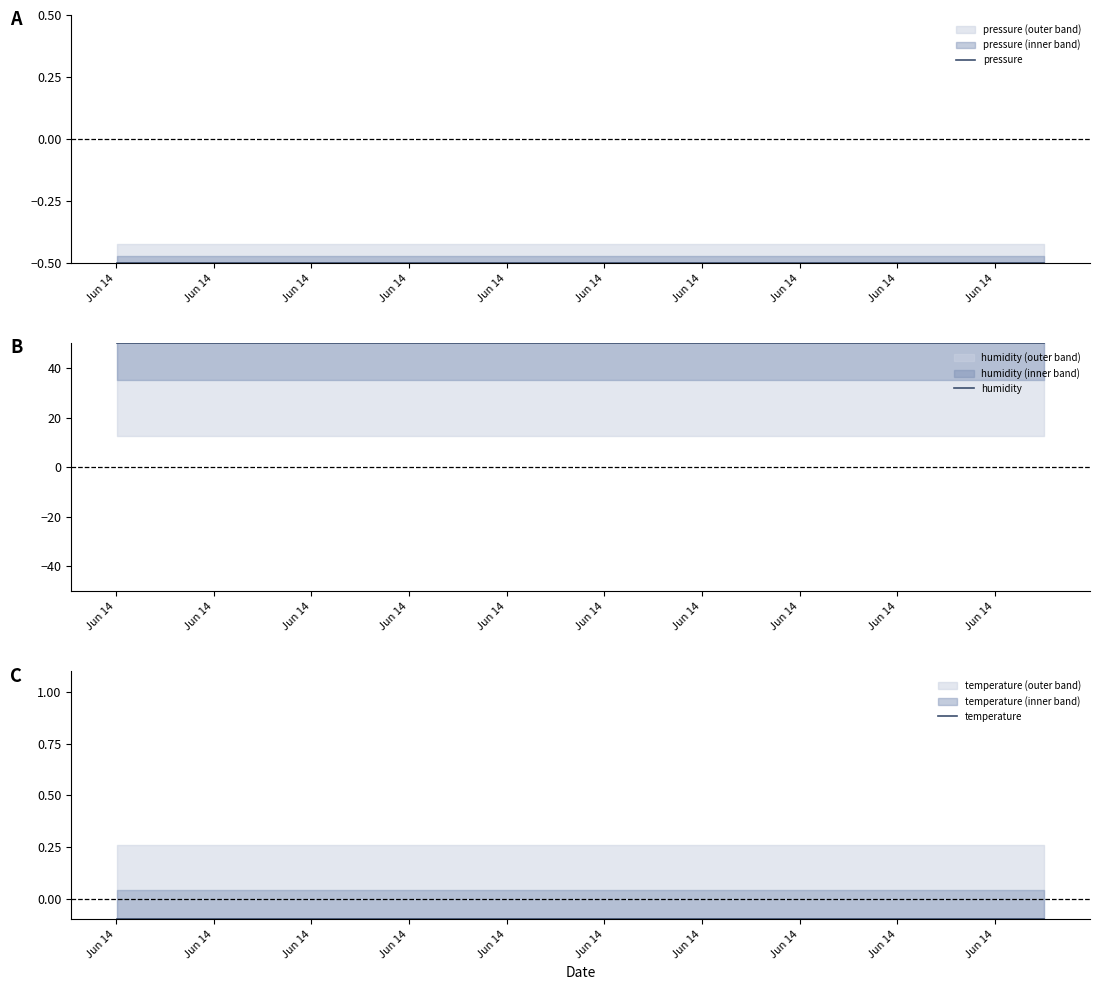

Reading left to right, transcribe all the data shown in this chart.

pressure: -0.5	-0.5	-0.5	-0.5	-0.5	-0.5	-0.5	-0.5	-0.5	-0.5	-0.5	-0.5	-0.5	-0.5	-0.5	-0.5	-0.5	-0.5	-0.5	-0.5
humidity: 50.0	50.0	50.0	50.0	50.0	50.0	50.0	50.0	50.0	50.0	50.0	50.0	50.0	50.0	50.0	50.0	50.0	50.0	50.0	50.0
temperature: -0.1	-0.1	-0.1	-0.1	-0.1	-0.1	-0.1	-0.1	-0.1	-0.1	-0.1	-0.1	-0.1	-0.1	-0.1	-0.1	-0.1	-0.1	-0.1	-0.1